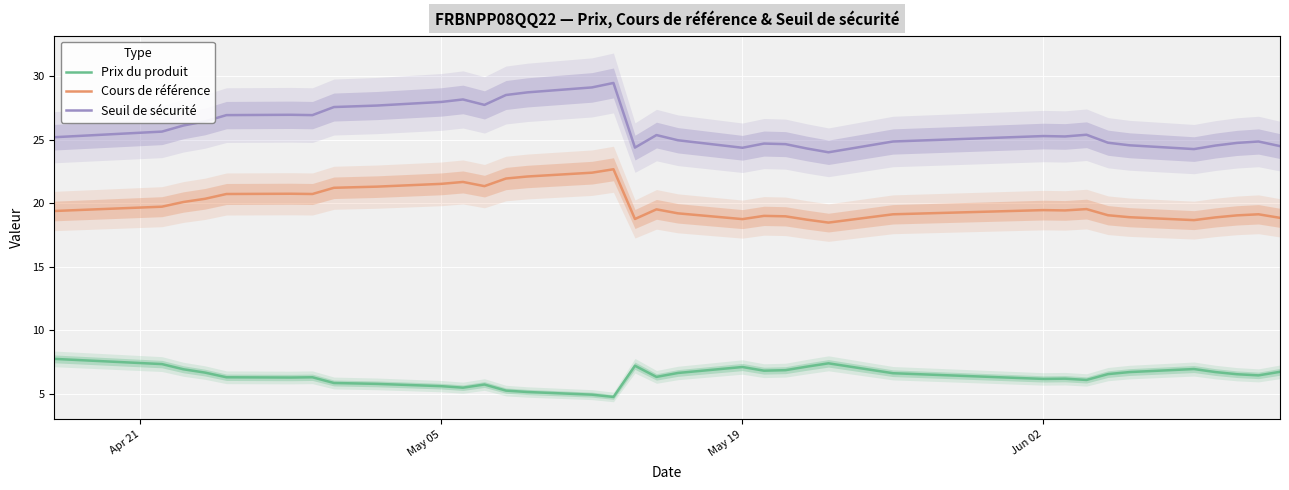

What are all the series names shown in the legend?

Prix du produit, Cours de référence, Seuil de sécurité